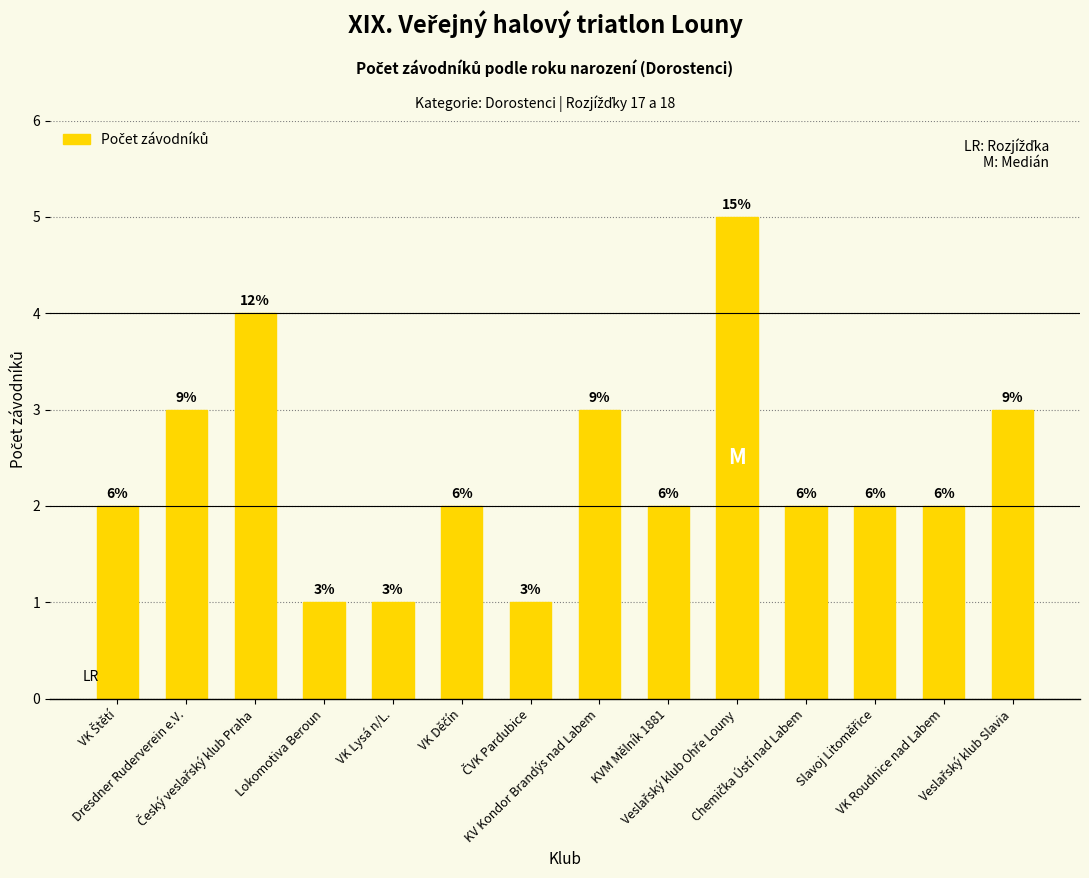

Count the values in the range 2 to 3.

9